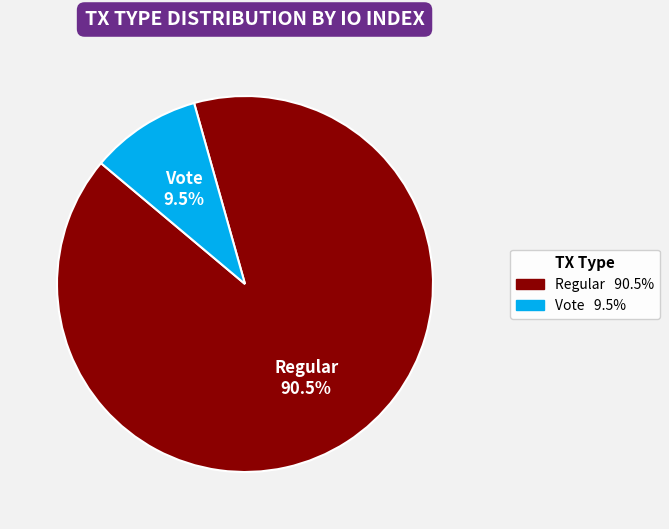

Is there any slice that represents more than half of the pie?

Yes